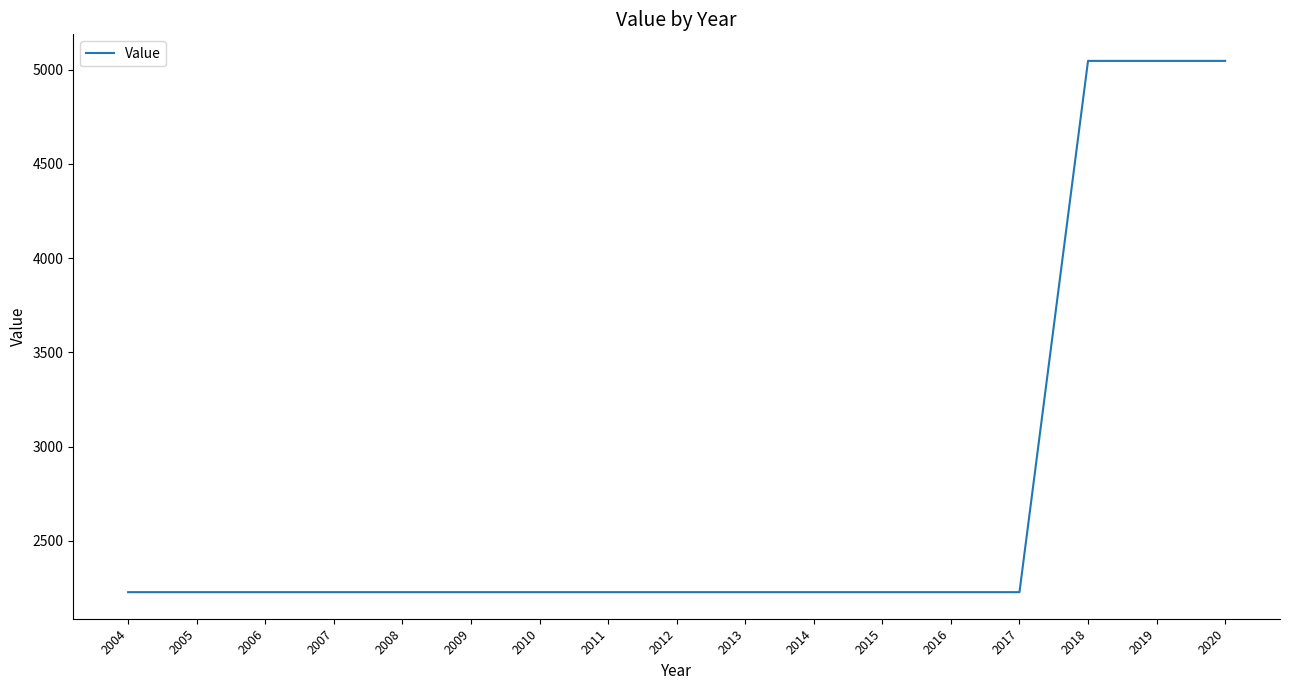

What is the smallest value displayed?

2227.1